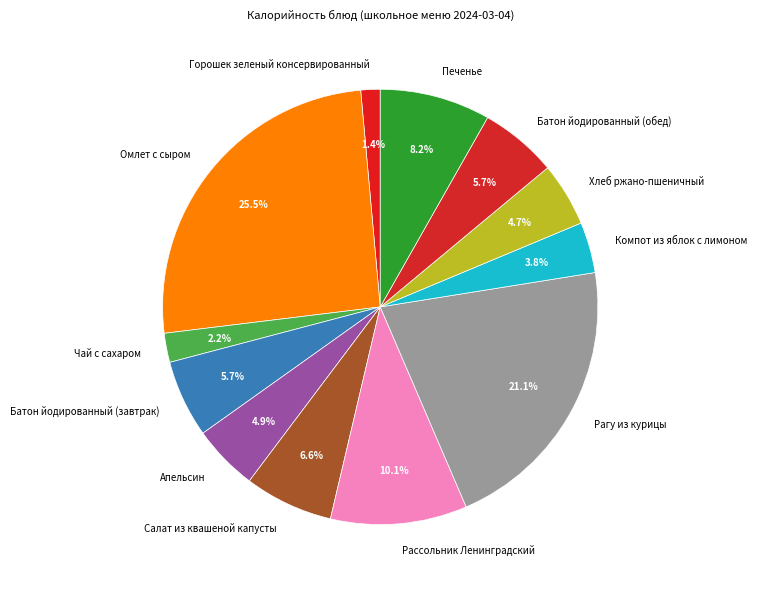

Do Рассольник Ленинградский and Хлеб ржано-пшеничный together represent more than half of the pie?

No